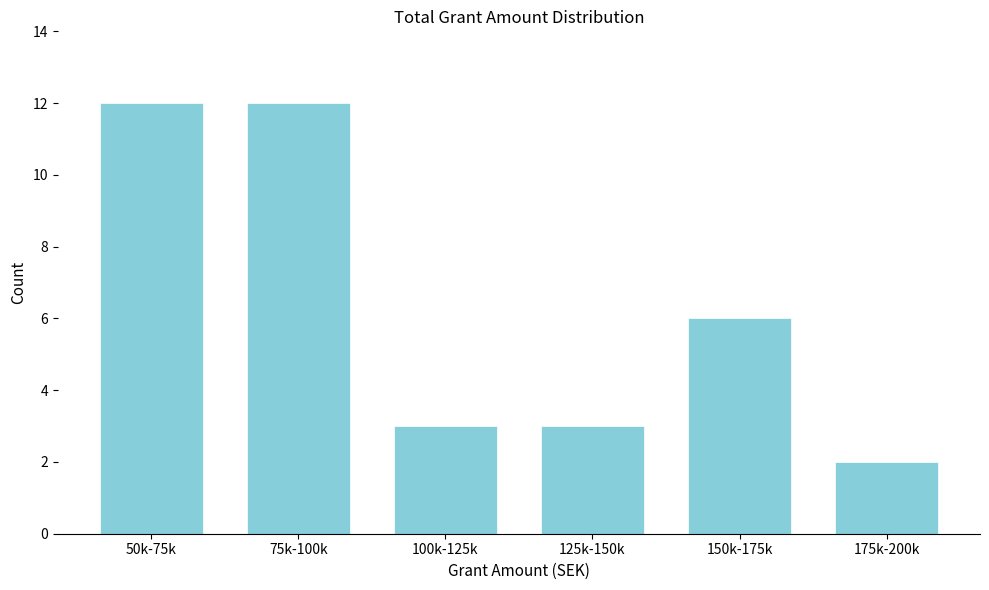

Reading right to left, what are all the values shown in this chart?

175k-200k=2	150k-175k=6	125k-150k=3	100k-125k=3	75k-100k=12	50k-75k=12